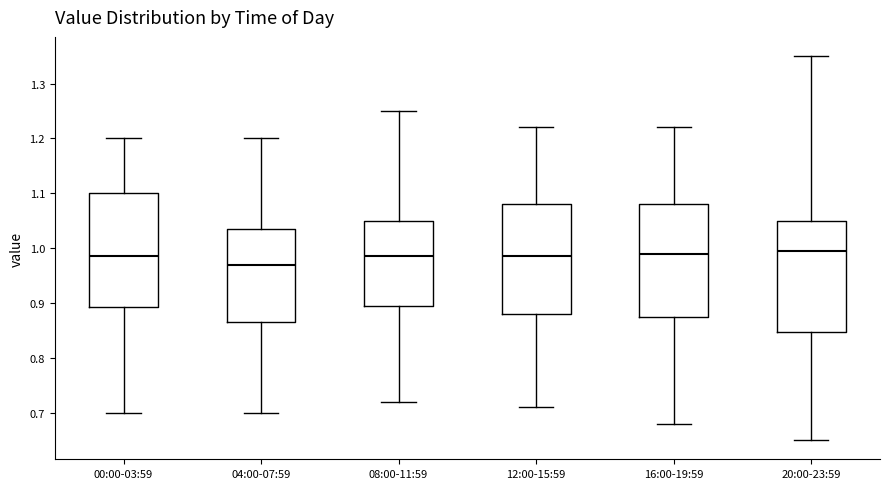

Which box has the lowest median line?

04:00-07:59